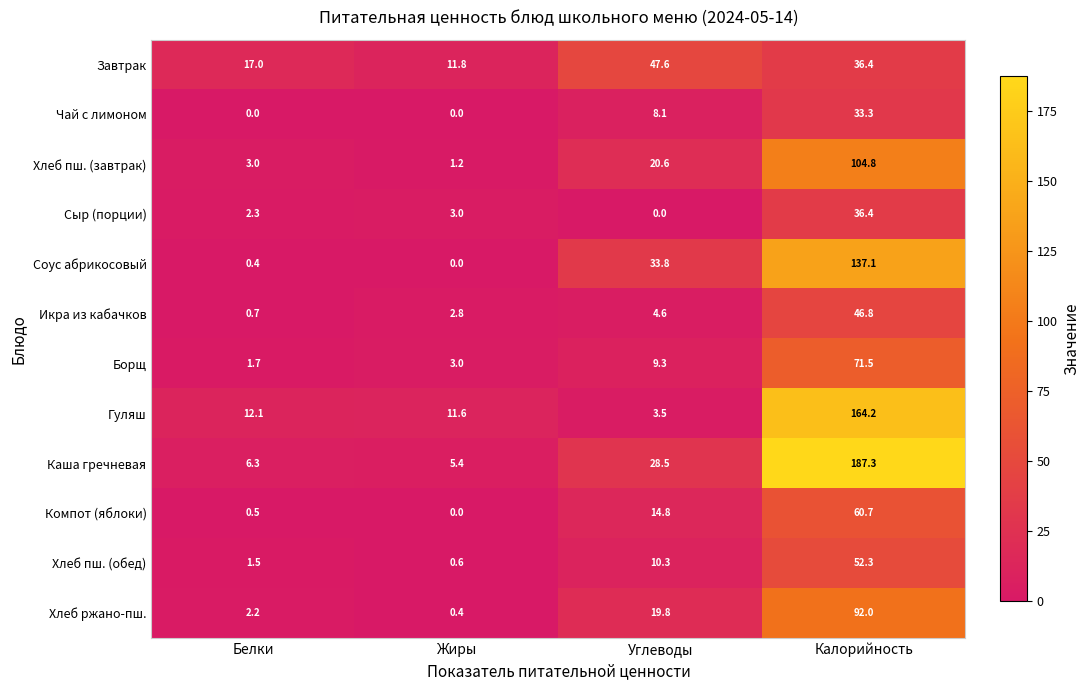

Between Жиры and Углеводы, which series saw the biggest shift?

Завтрак